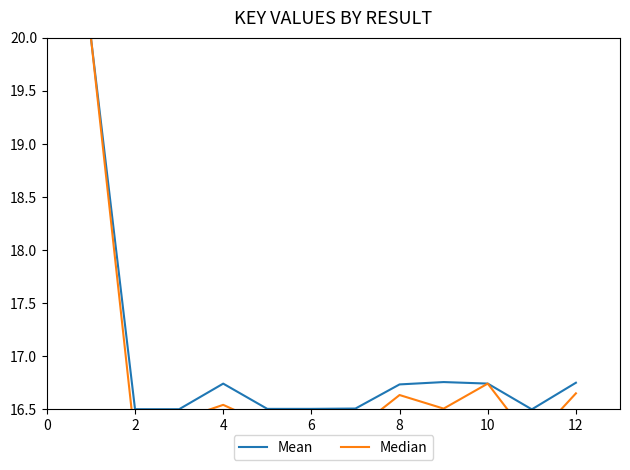

What is the value of the Mean point at the 5th from the left?

16.5